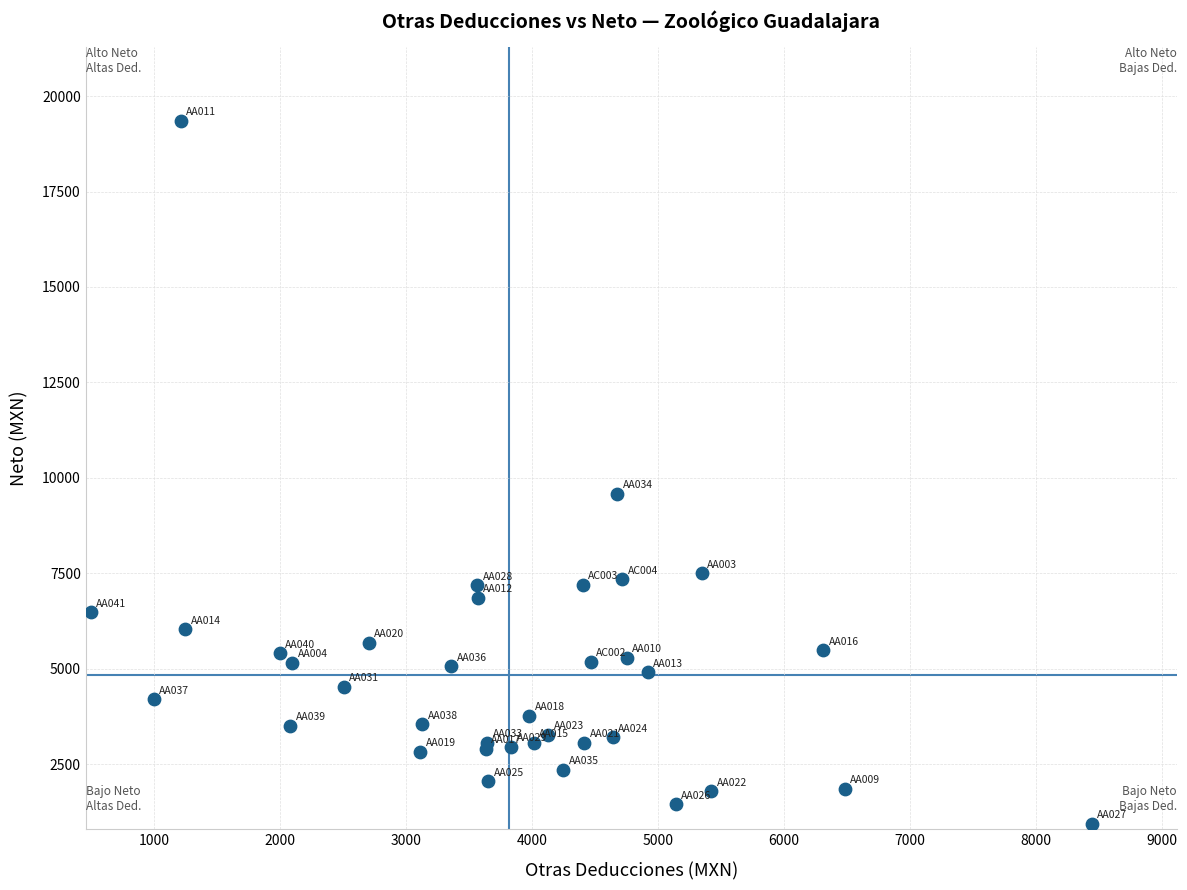

What Y value in the scatter plot is closest to 10143?

9583.8